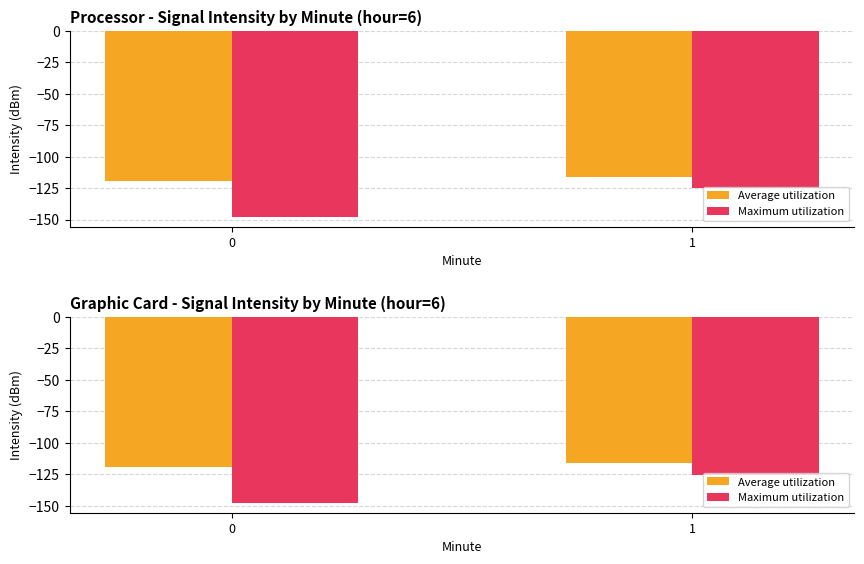

Is it true that Maximum utilization equals -227.7 at 0?

False